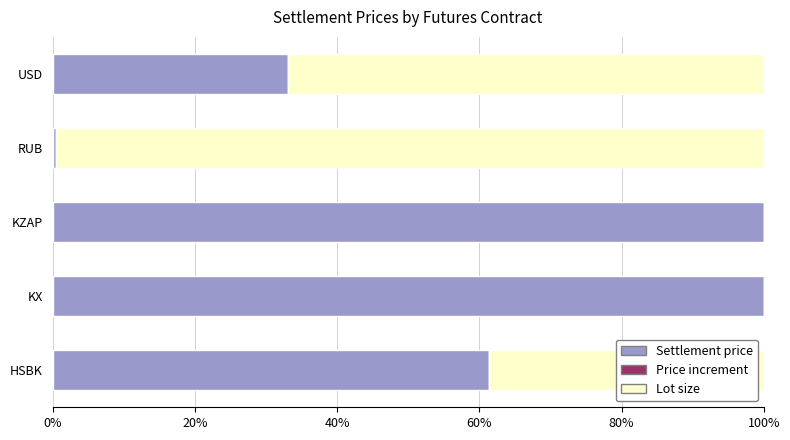

The value of Settlement price at USD is 33.1. True or false?

True